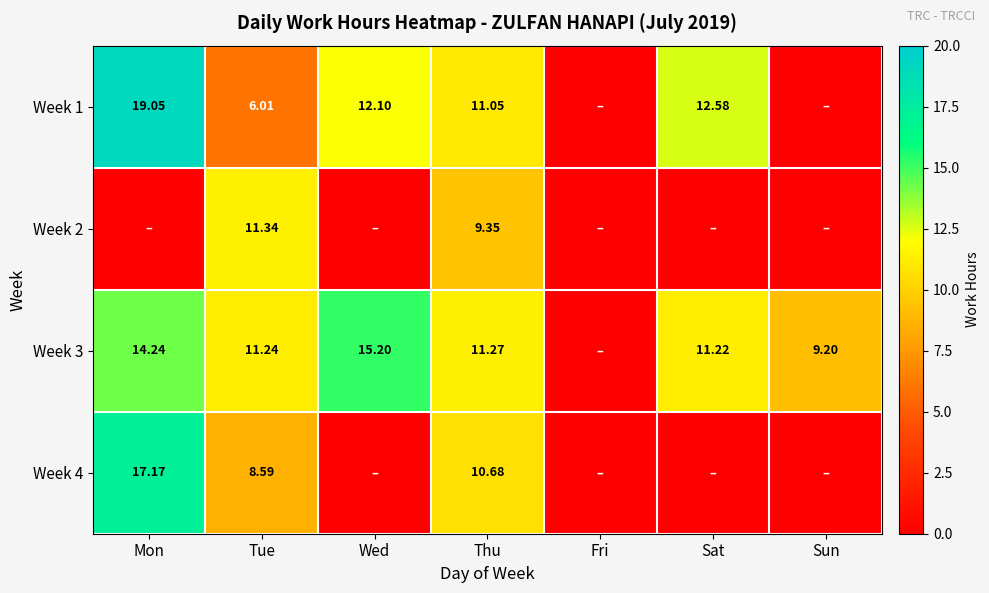

Is the value of Week 3 at Wed greater than the value of Week 1 at Thu?

Yes